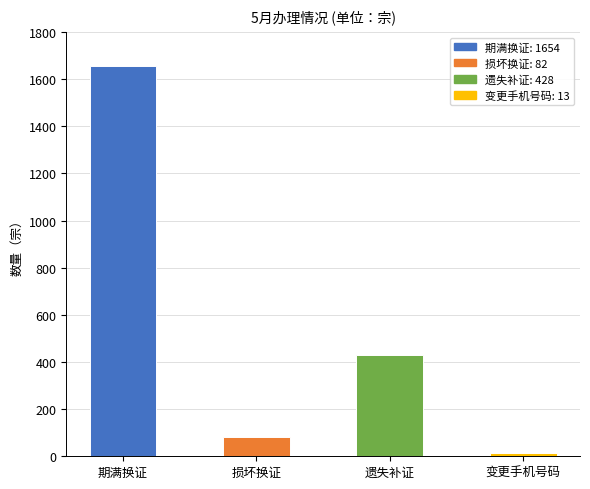

Reading right to left, what are all the values shown in this chart?

13	428	82	1654